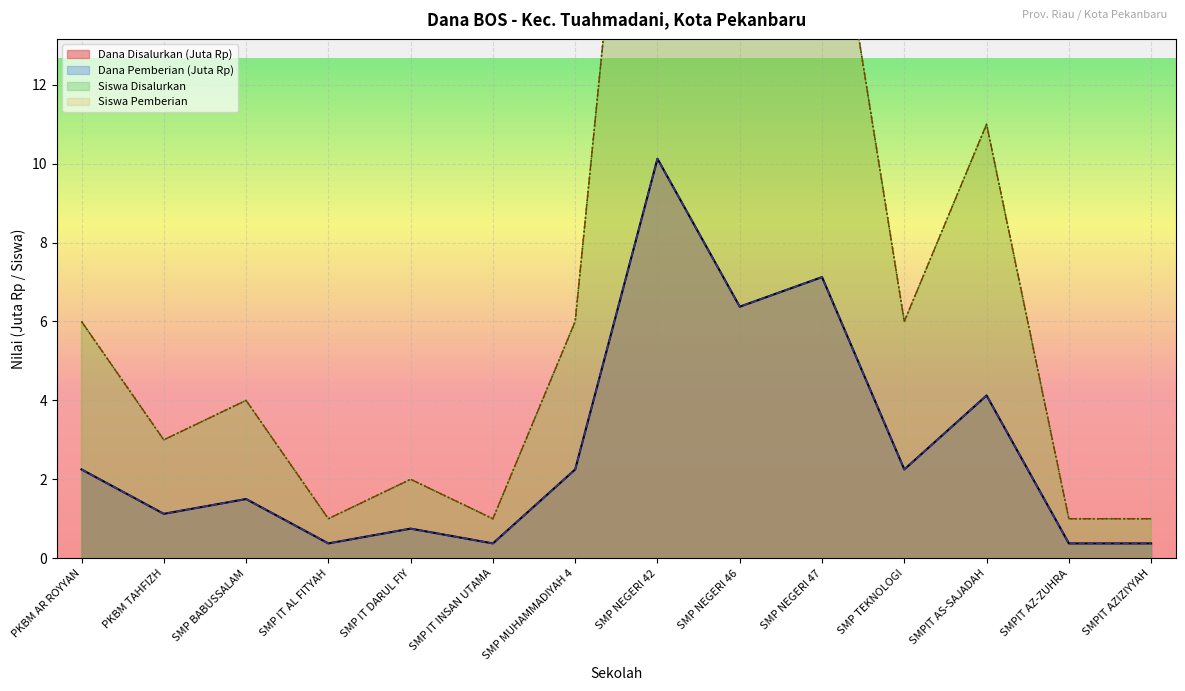

In Dana Disalurkan, how many points are lower than both neighbors (excluding endpoints)?

5